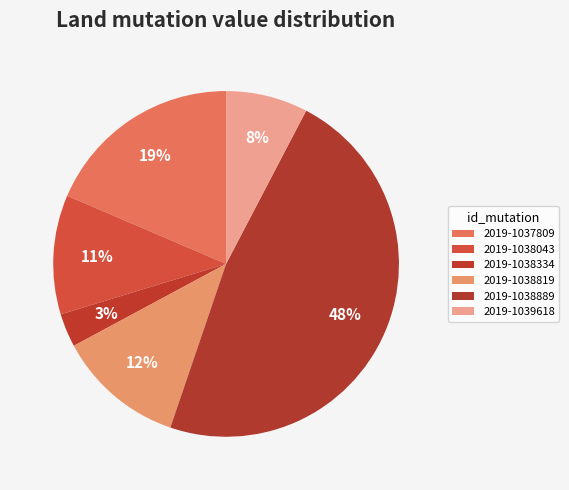

How many segments does this pie chart have?

6